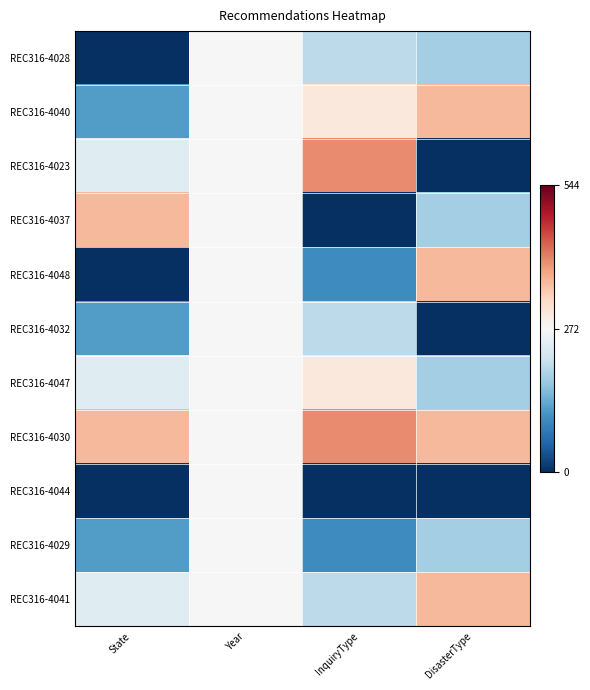

Rank the series by their maximum value, from highest to lowest.

REC316-4023, REC316-4030, REC316-4040, REC316-4037, REC316-4048, REC316-4041, REC316-4047, REC316-4028, REC316-4032, REC316-4044, REC316-4029